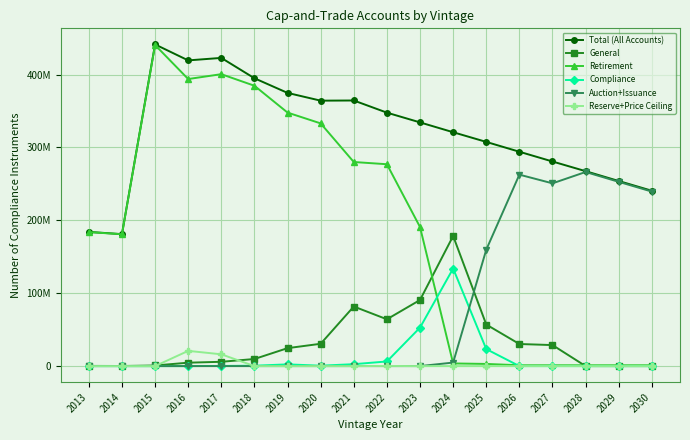

How many intersections are there between Compliance and Reserve+Price Ceiling?

2